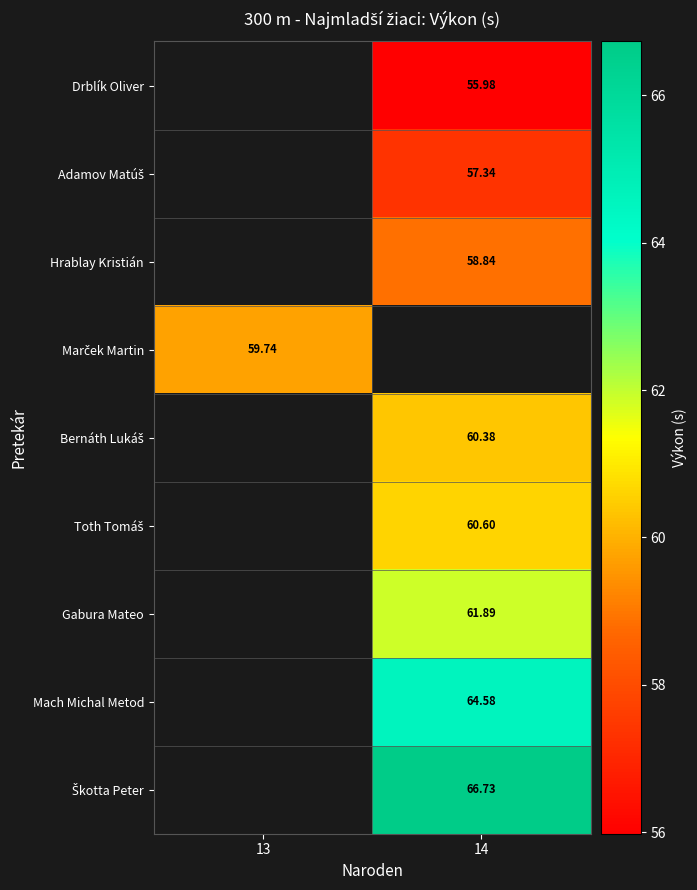

Between 14 and 13, which is larger?

13